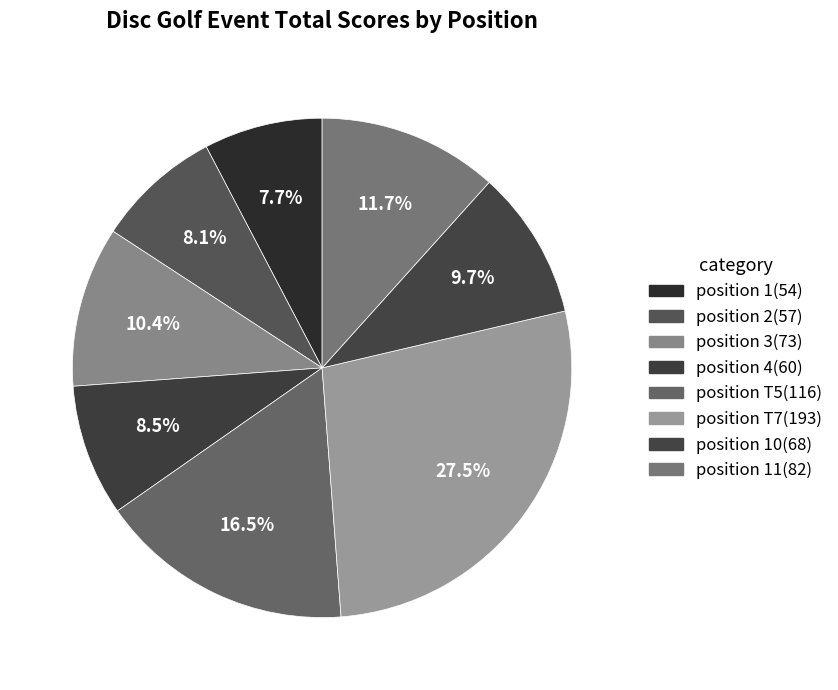

How many slices are in this pie chart?

8